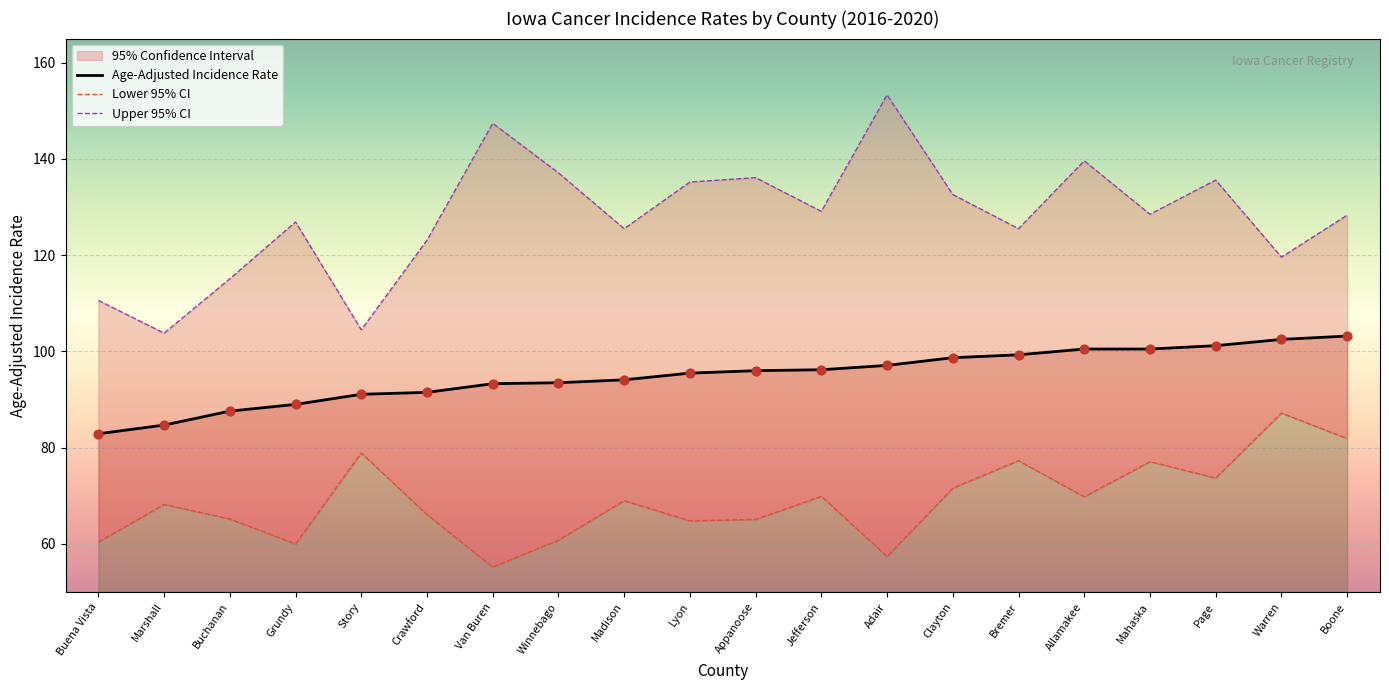

Which series has the widest spread of Y values?

Upper 95% CI